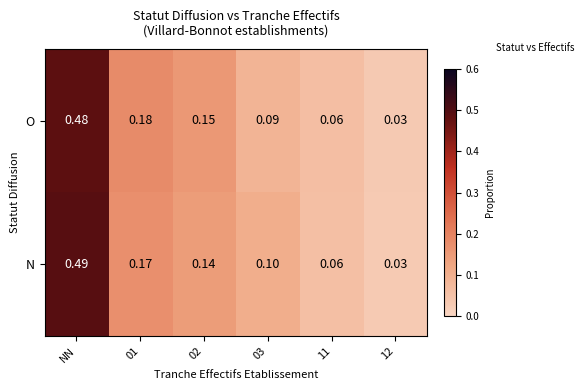

How many data points does each series have?

6